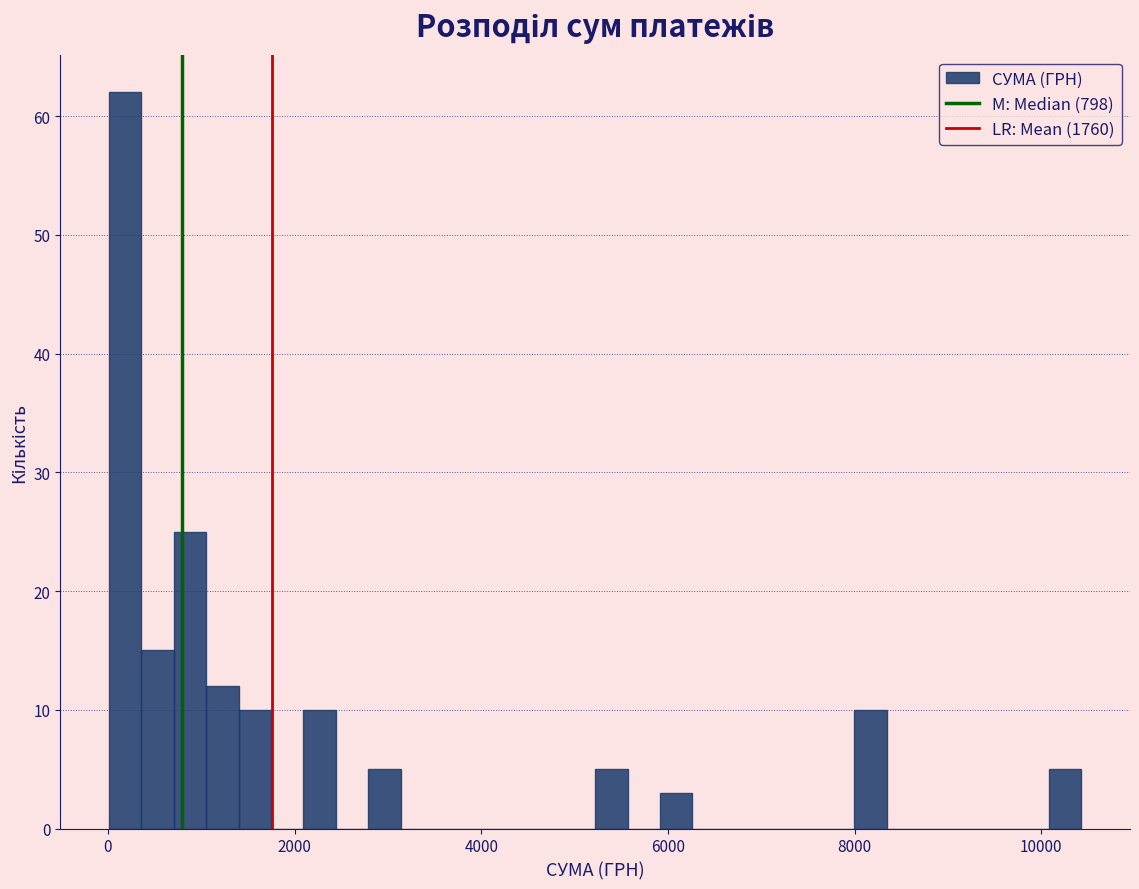

Read against the x-axis, roughly where is the centre of the tallest bar?

200